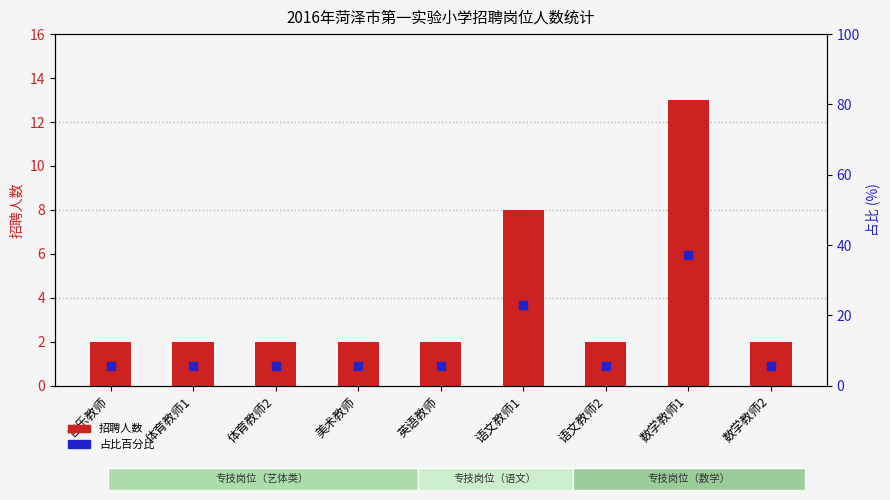

What are all the series names shown in the legend?

招聘人数, 占比百分比